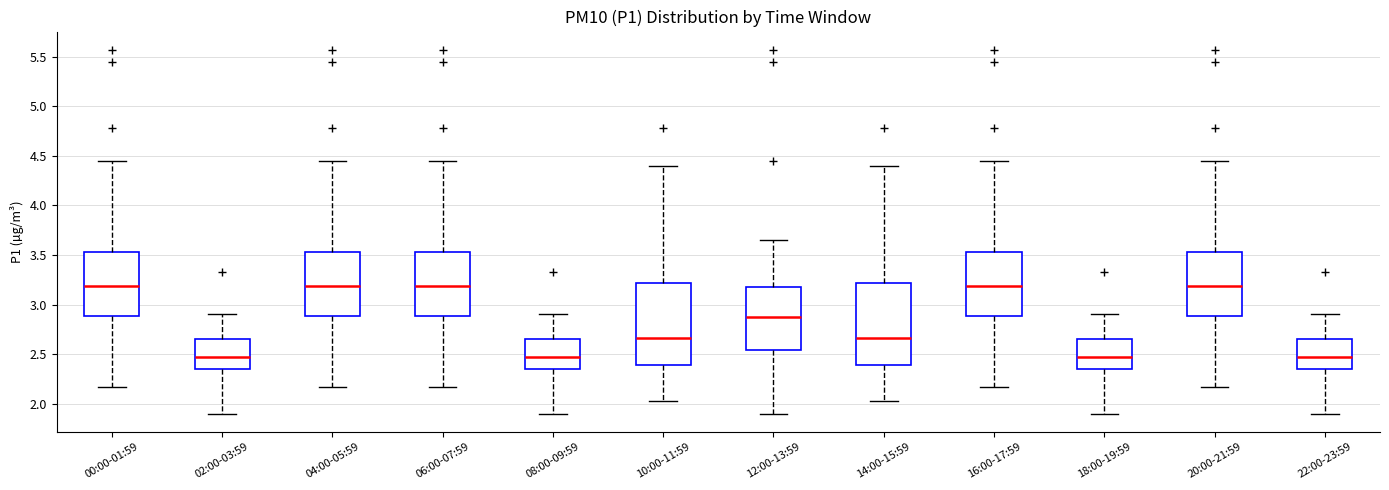

Reading left to right, transcribe this box plot: for each box, give where its median line is, the range the box spans, and where its two whiskers end, as read against the y-axis. The values are not printed on the chart, so give them approximately, as read against the axis.

00:00-01:59: median 3.20, box 2.90 to 3.55, whiskers 2.15 to 4.45
02:00-03:59: median 2.50, box 2.35 to 2.65, whiskers 1.90 to 2.90
04:00-05:59: median 3.20, box 2.90 to 3.55, whiskers 2.15 to 4.45
06:00-07:59: median 3.20, box 2.90 to 3.55, whiskers 2.15 to 4.45
08:00-09:59: median 2.50, box 2.35 to 2.65, whiskers 1.90 to 2.90
10:00-11:59: median 2.65, box 2.40 to 3.20, whiskers 2.05 to 4.40
12:00-13:59: median 2.90, box 2.55 to 3.20, whiskers 1.90 to 3.65
14:00-15:59: median 2.65, box 2.40 to 3.20, whiskers 2.05 to 4.40
16:00-17:59: median 3.20, box 2.90 to 3.55, whiskers 2.15 to 4.45
18:00-19:59: median 2.50, box 2.35 to 2.65, whiskers 1.90 to 2.90
20:00-21:59: median 3.20, box 2.90 to 3.55, whiskers 2.15 to 4.45
22:00-23:59: median 2.50, box 2.35 to 2.65, whiskers 1.90 to 2.90